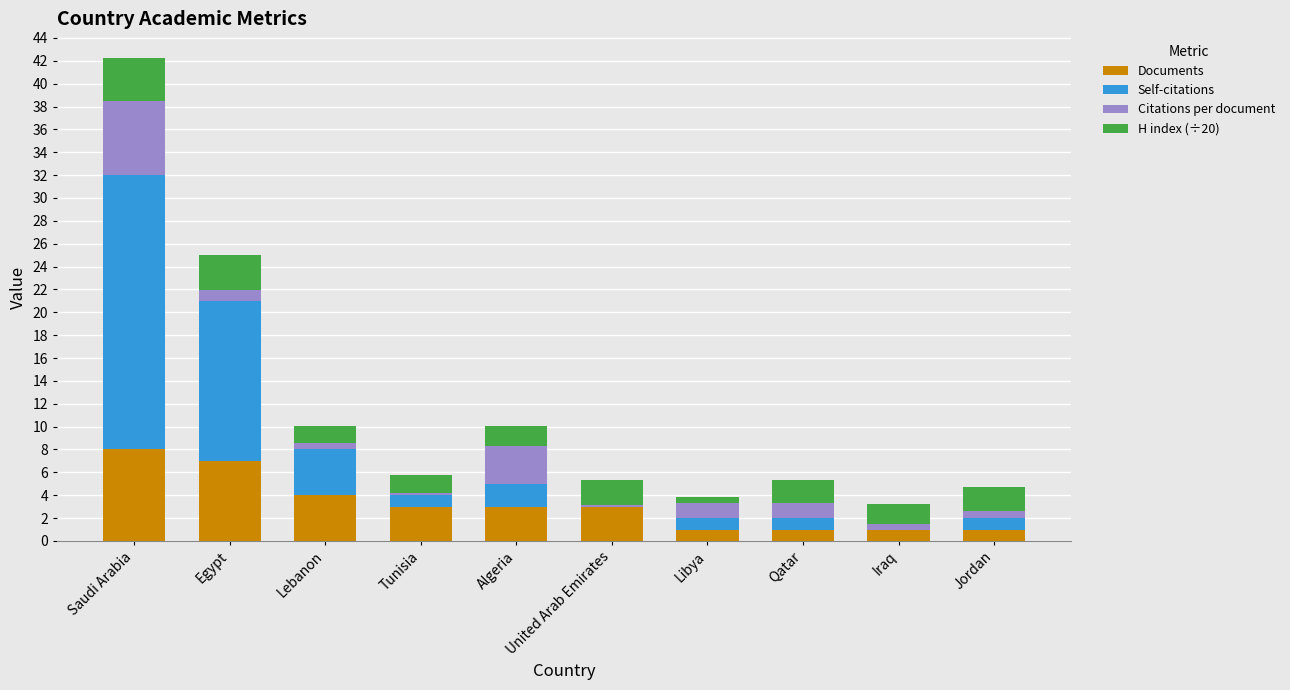

What is the highest value of the Documents series?

8.0